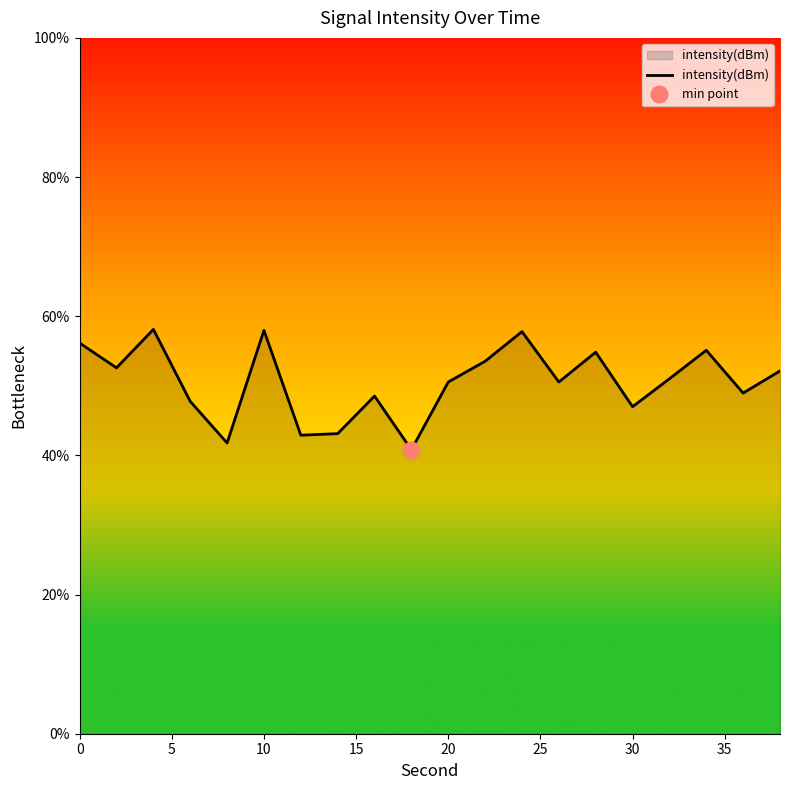

Reading right to left, extract all data points from this chart.

52.1	49.0	55.1	51.0	47.0	54.8	50.5	57.8	53.5	50.5	40.8	48.5	43.1	42.9	58.0	41.8	47.8	58.1	52.6	56.1